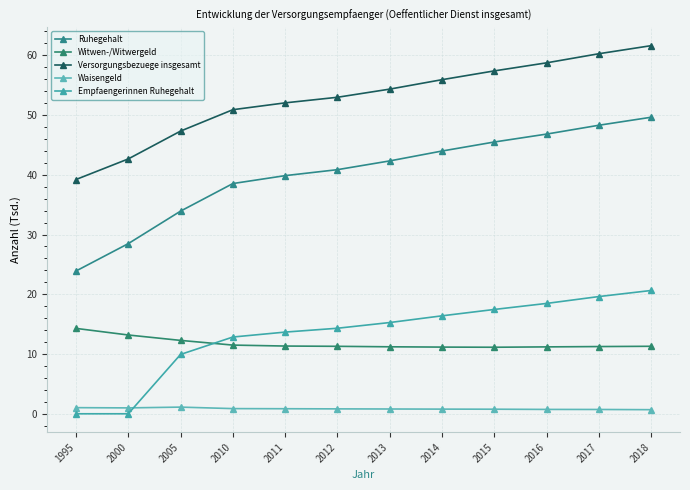

How many data points in Versorgungsbezuege insgesamt are less than 54?

6